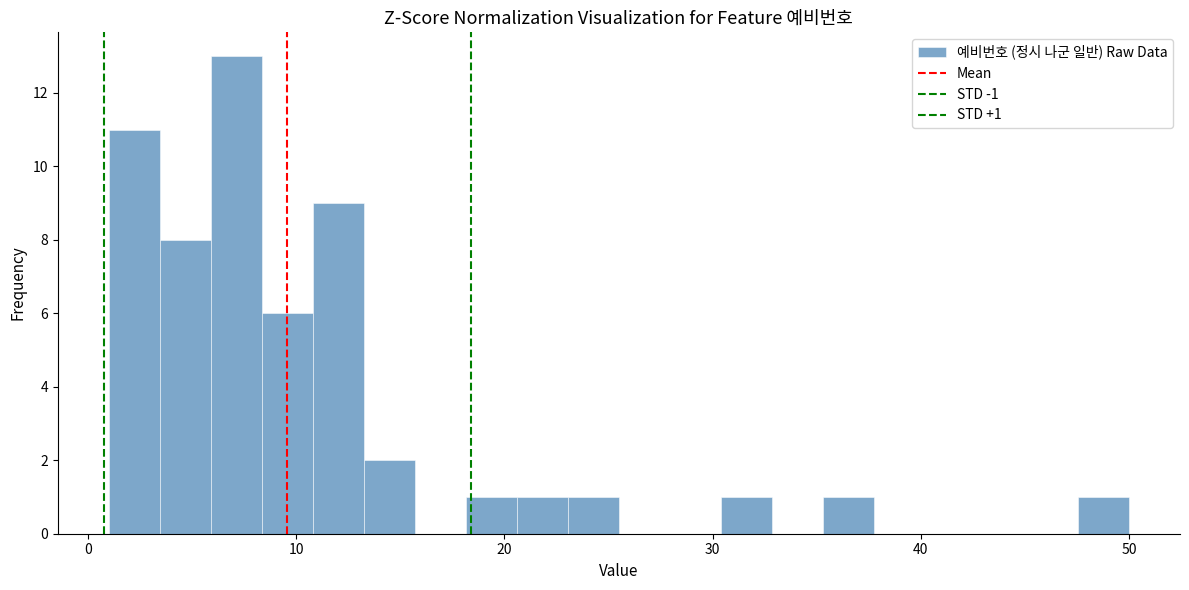

Around what value on the x-axis is the tallest bar? Give the approximate position of its centre, as read against the axis.

7